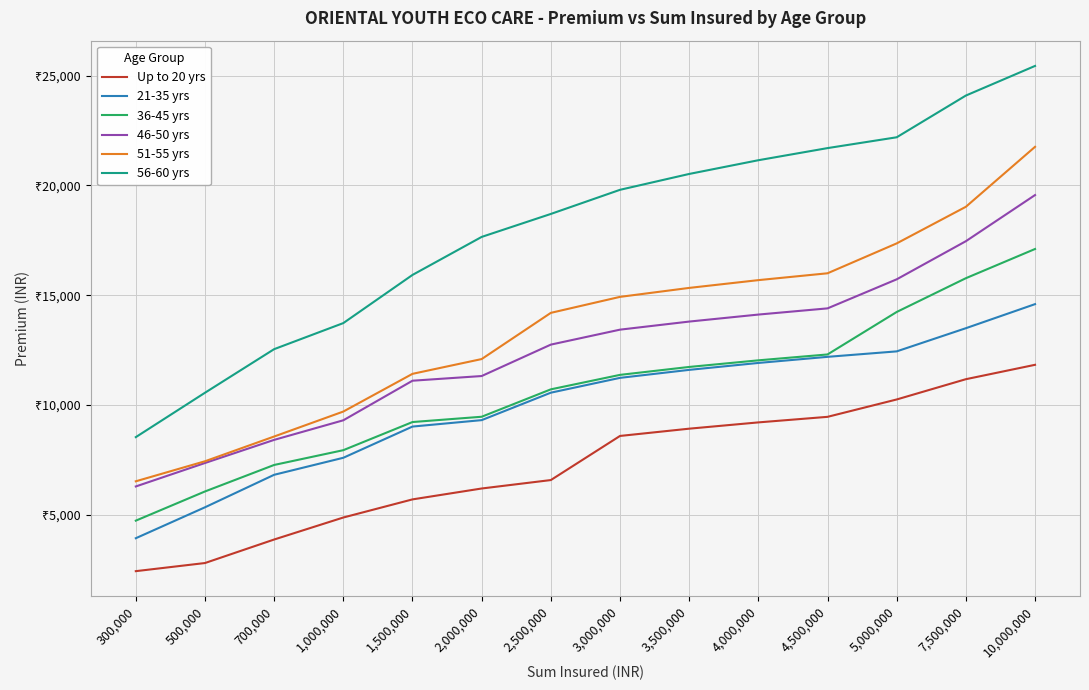

Which series has the largest range (max minus min)?

56-60 yrs